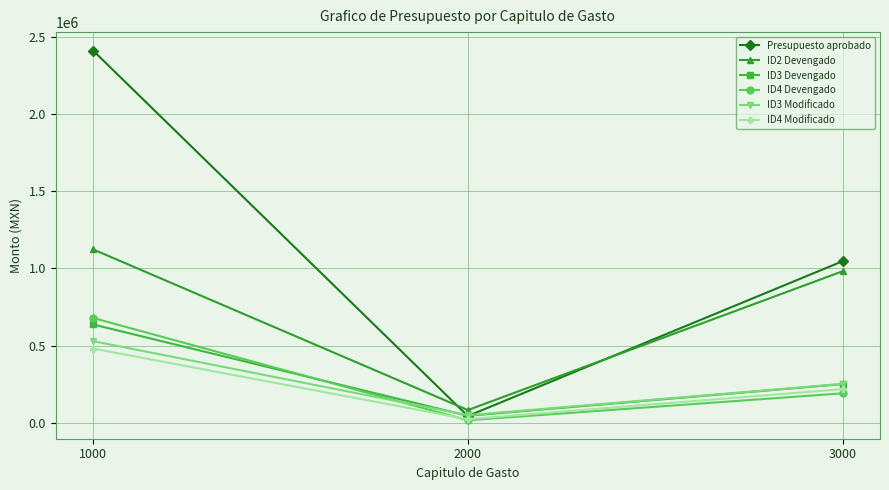

What is the difference between the maximum and minimum values in the Presupuesto aprobado series?

2366345.2